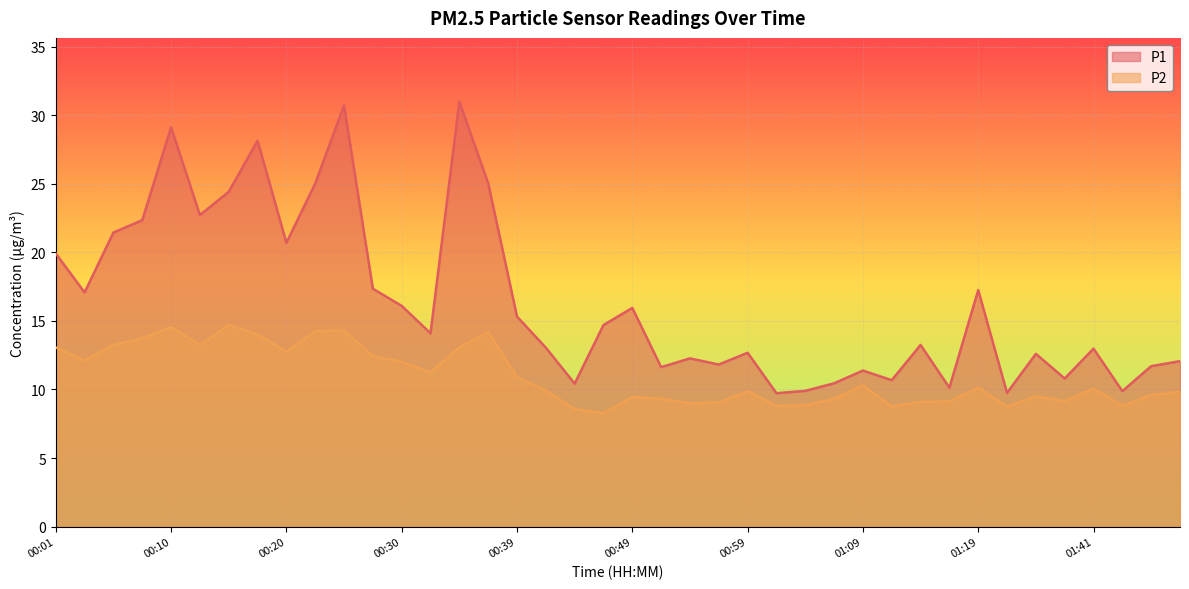

List the series in order of their overall mean, lowest first.

P2, P1